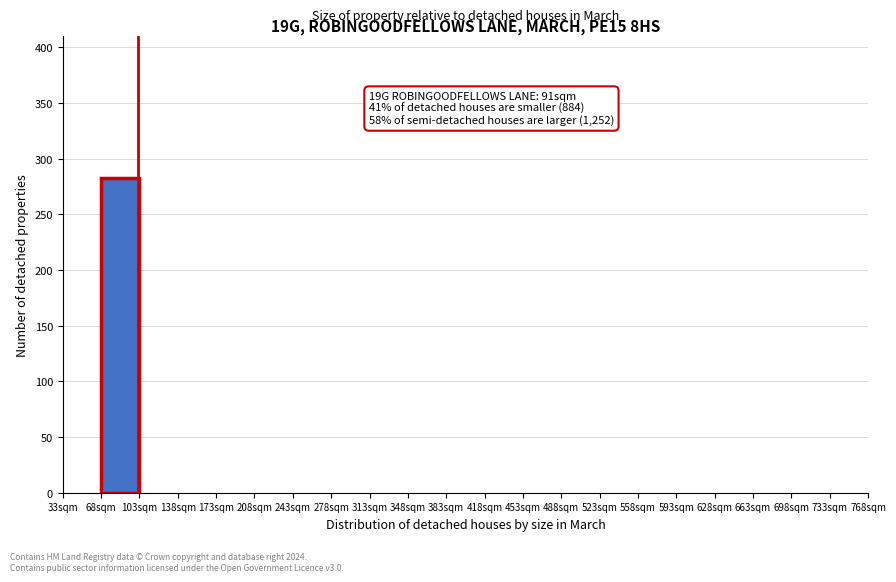

Which range on the x-axis has the tallest bar?

68 to 103